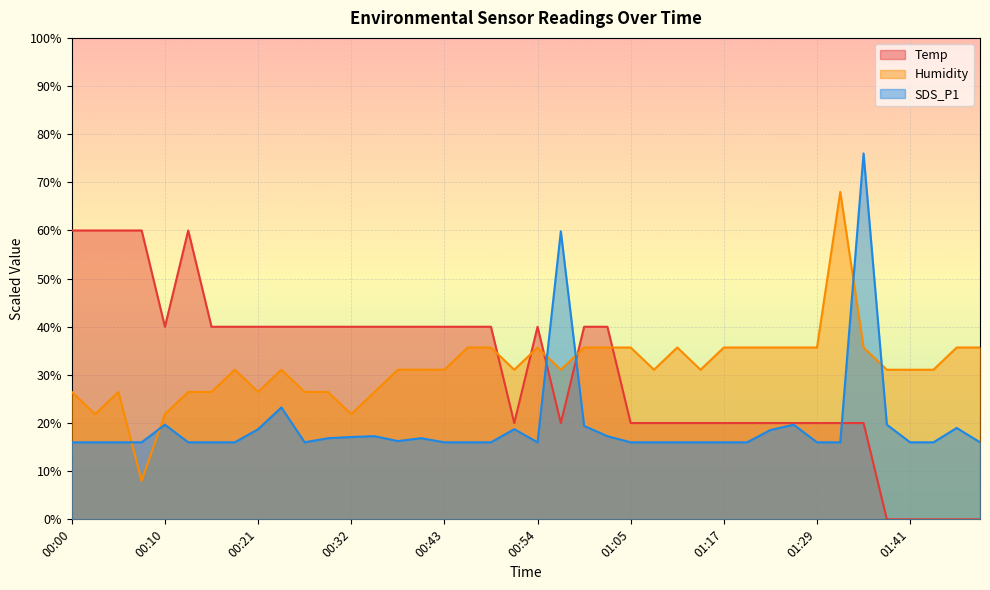

Rank the categories by Humidity value from highest to lowest.

01:32, 00:46, 00:49, 00:54, 01:00, 01:02, 01:05, 01:11, 01:17, 01:20, 01:23, 01:26, 01:29, 01:35, 01:46, 01:49, 00:19, 00:24, 00:38, 00:40, 00:43, 00:51, 00:57, 01:08, 01:14, 01:38, 01:41, 01:43, 00:00, 00:05, 00:13, 00:16, 00:21, 00:27, 00:30, 00:35, 00:02, 00:10, 00:32, 00:08